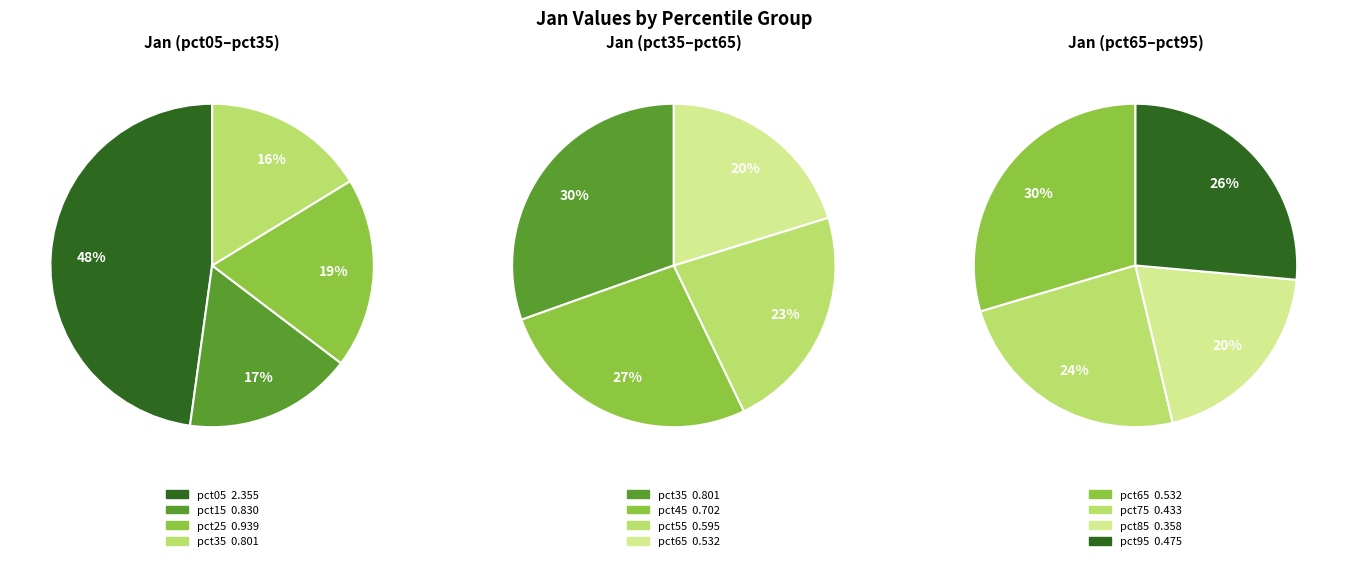

Is there any slice that represents more than half of the pie?

No